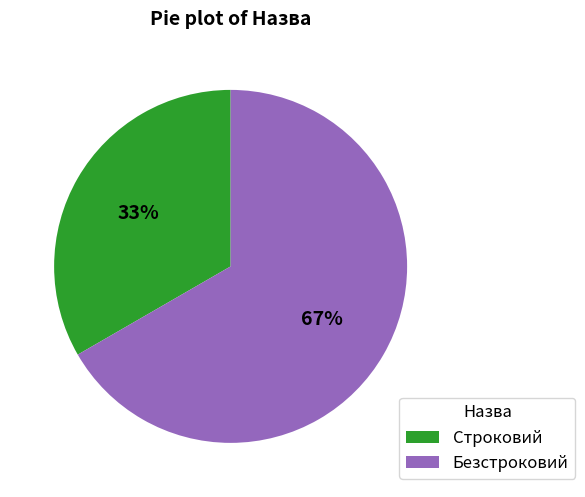

Is the sum of Безстроковий and Строковий greater than half?

Yes